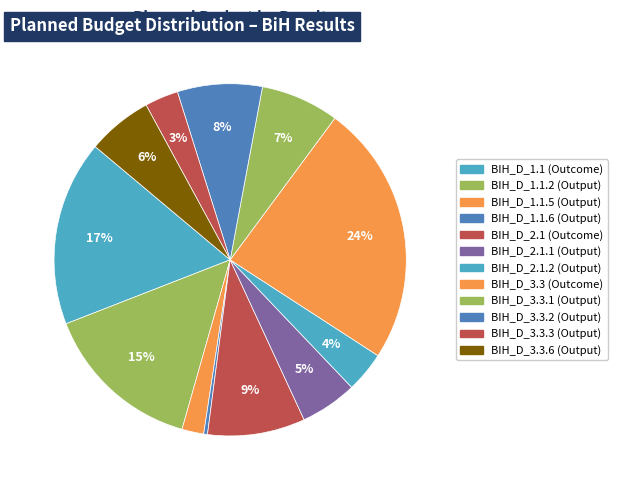

How many segments does this pie chart have?

12